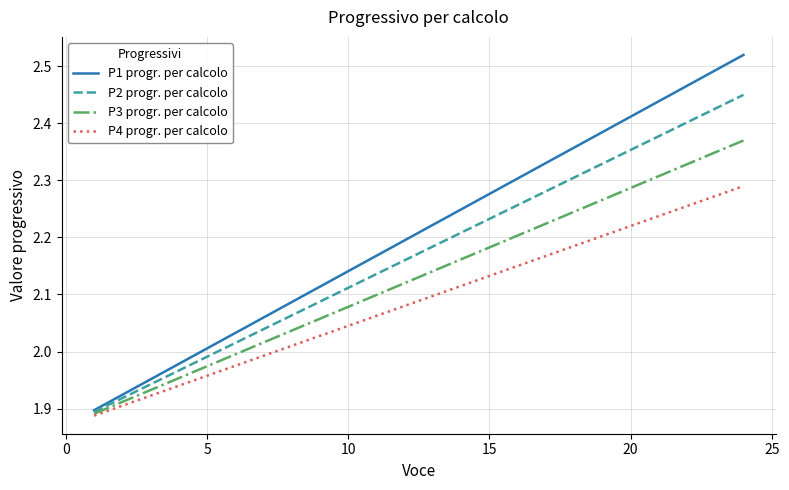

List the series in order of their peak value, highest first.

P1 progr. per calcolo, P2 progr. per calcolo, P3 progr. per calcolo, P4 progr. per calcolo